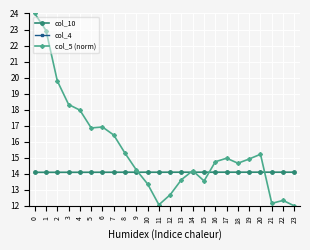

List the series in order of their peak value, highest first.

col_5 (norm), col_10, col_4